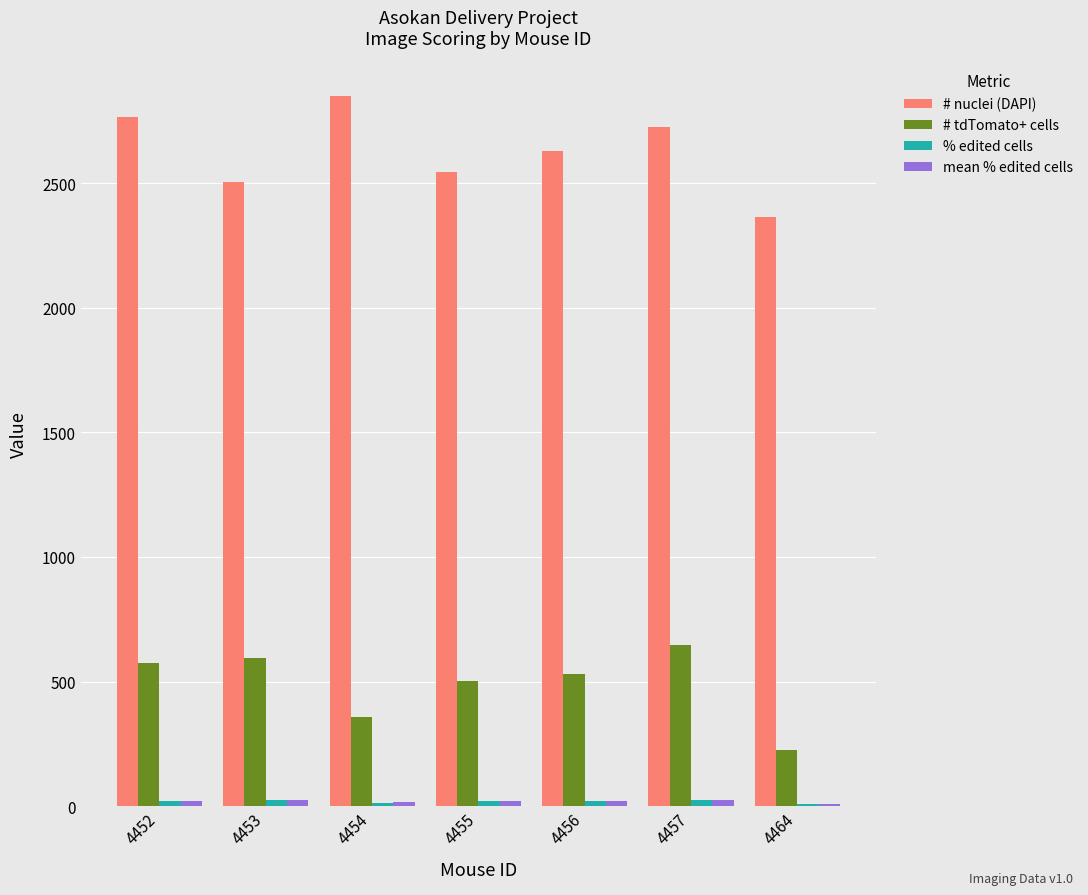

True or false: # tdTomato+ cells has a value of 543.6 at 4454.

False